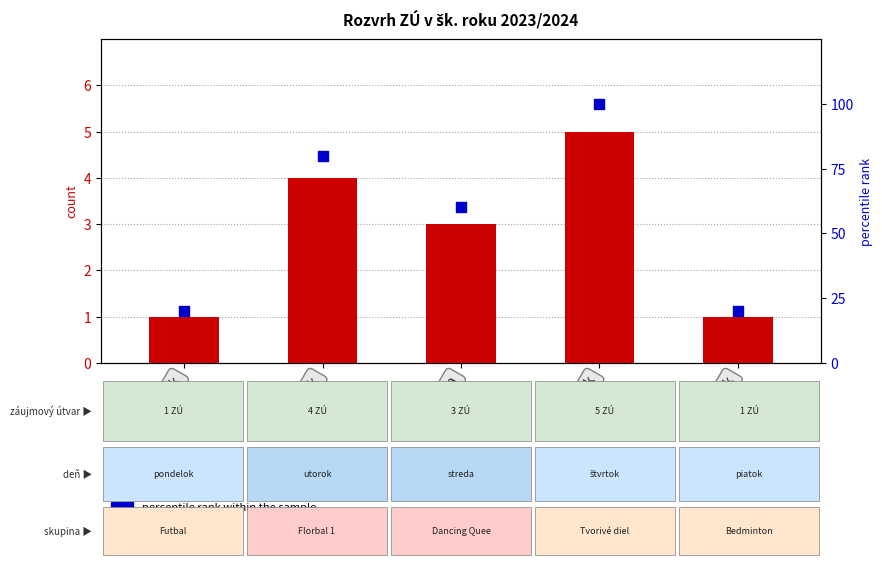

Which series reaches the maximum Y coordinate?

percentile rank within the sample